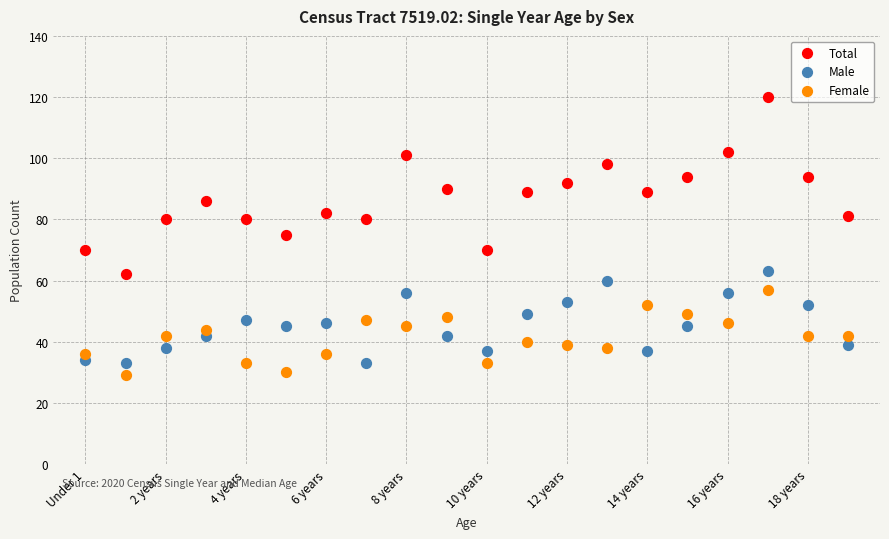

Which series has the largest Y range (max minus min)?

Total